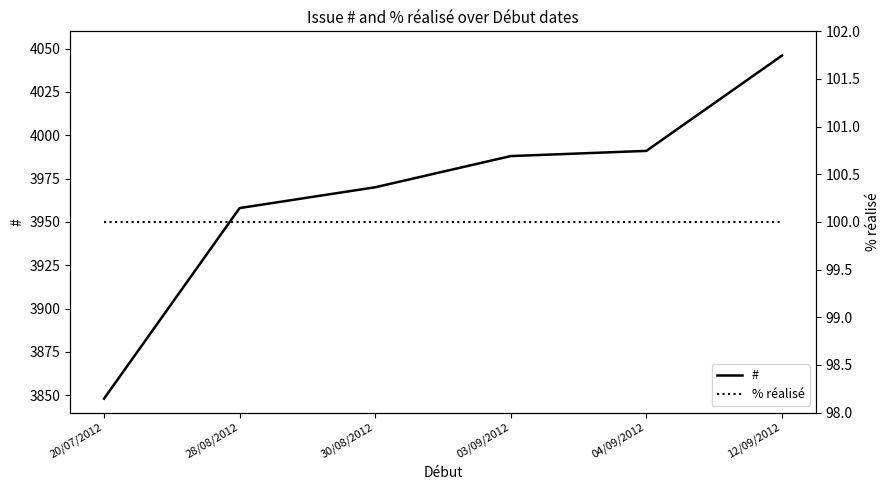

The # series shows 1538 at 30/08/2012. True or false?

False